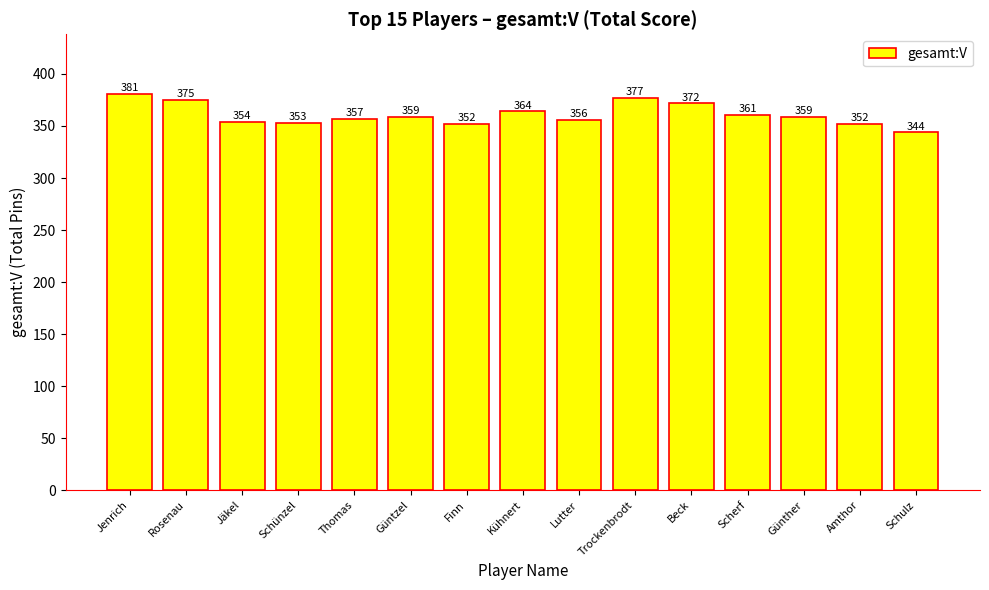

At which label does the data first exceed 359?

Jenrich